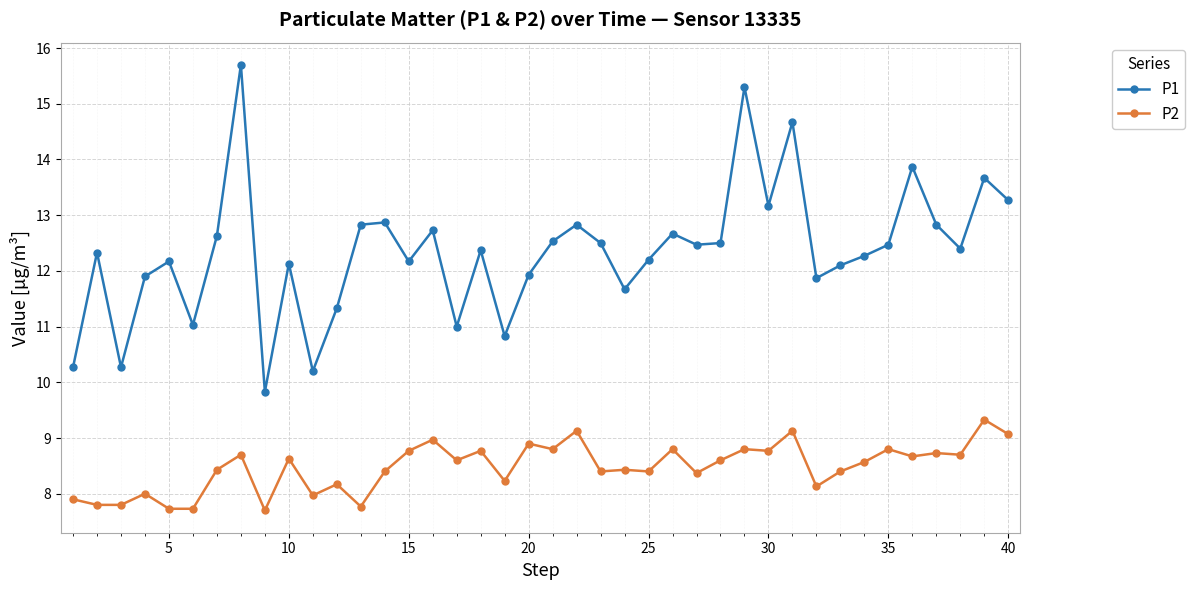

True or false: P1 and P2 cross at least once.

False